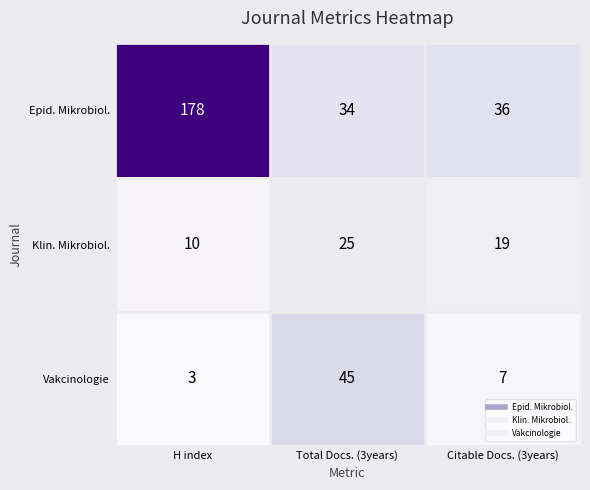

What is the greatest value displayed?

178